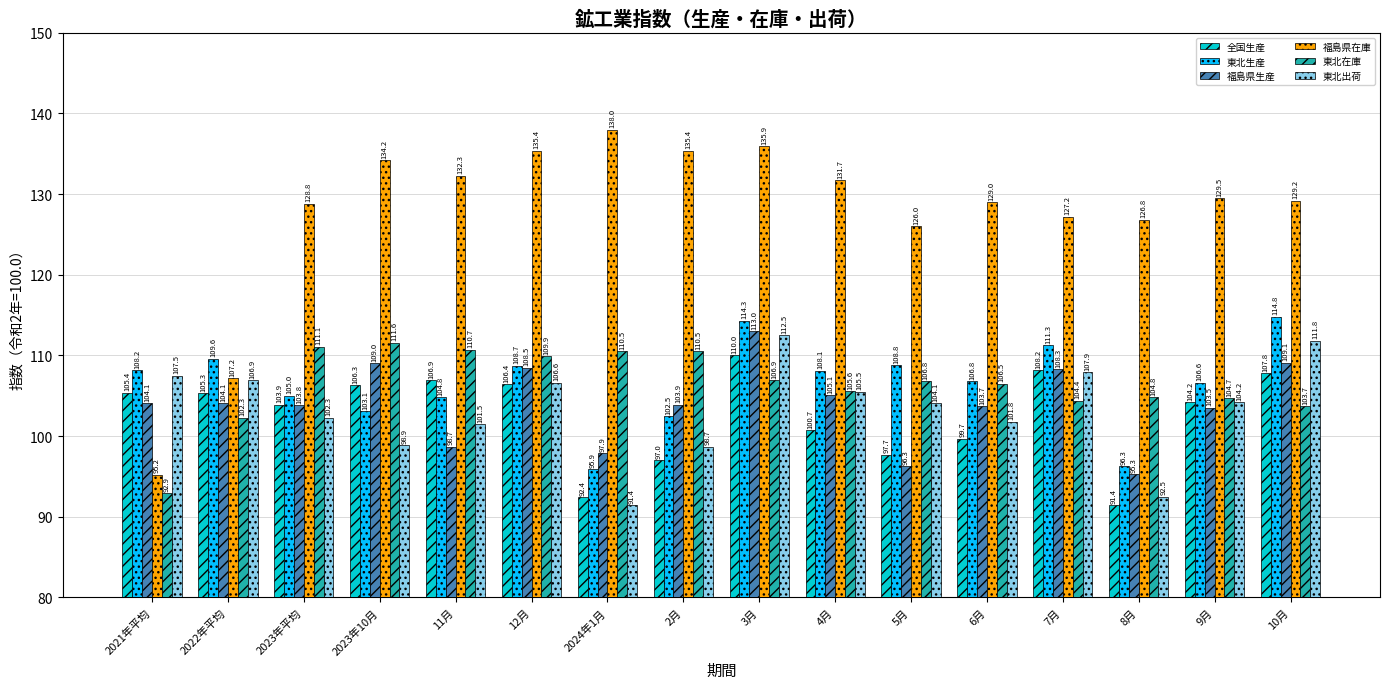

At which label does 福島県生産 first exceed 104?

2021年平均